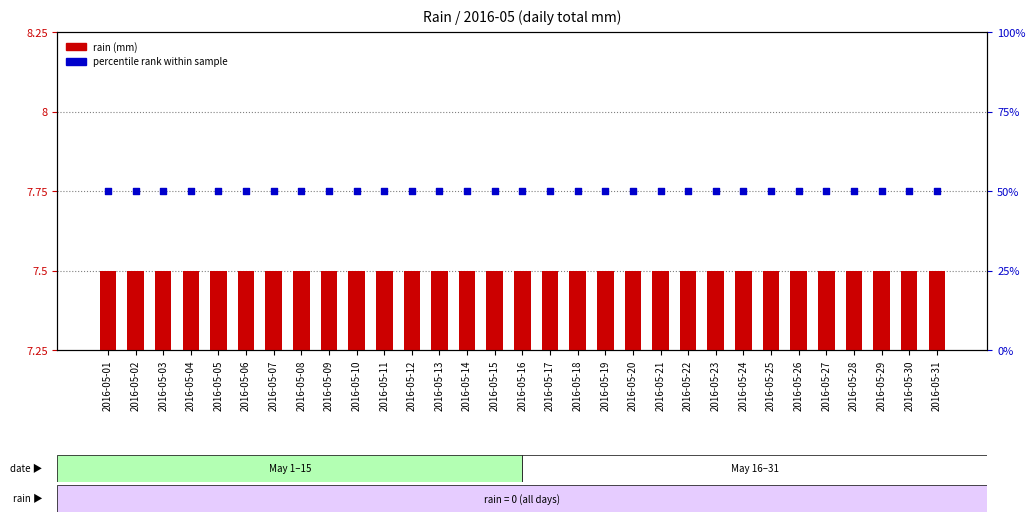

At which category is the sum across all series the highest?

2016-05-01